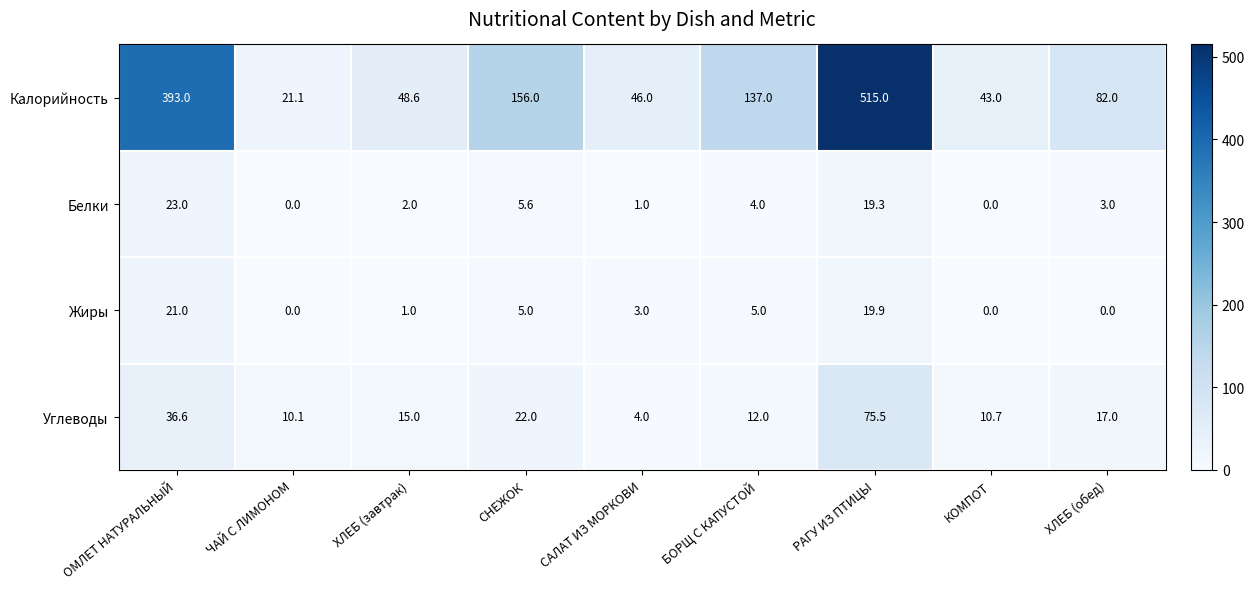

Which series has the widest spread of values?

Калорийность